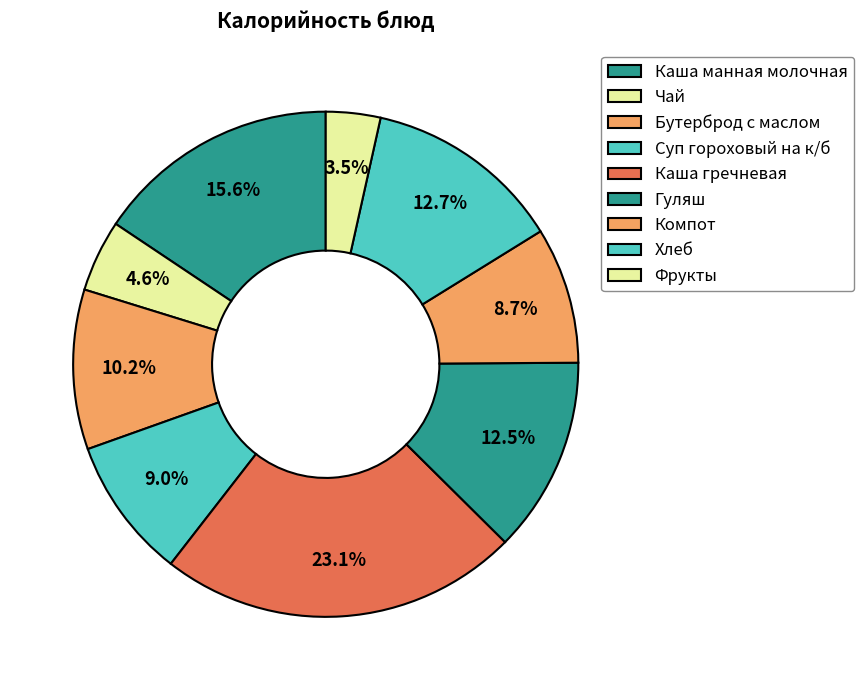

How many slices are in this pie chart?

9